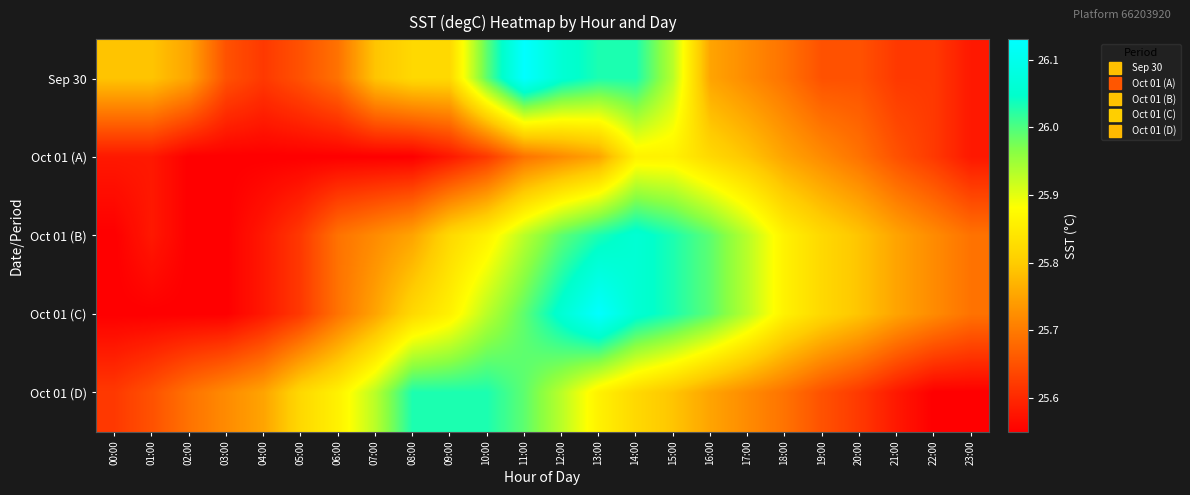

What is the total value across all series at 14:00?

129.8